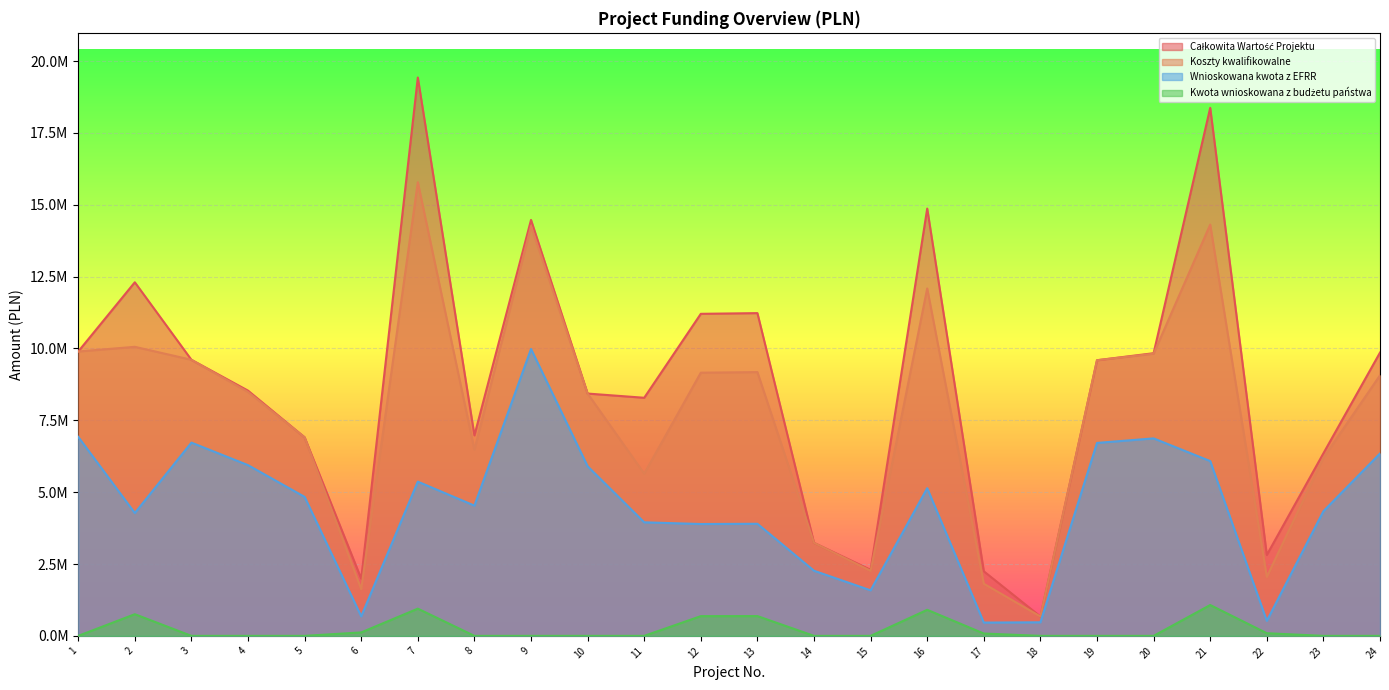

Which series changed the most between 4 and 22?

Koszty kwalifikowalne